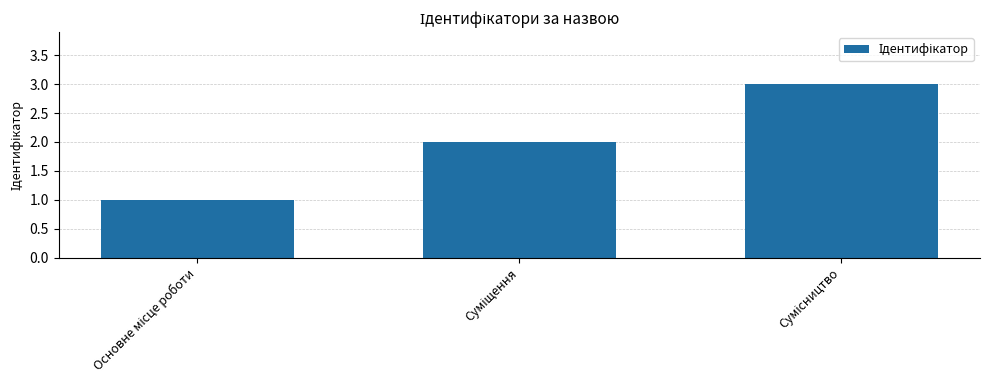

What is the sum of all values?

6